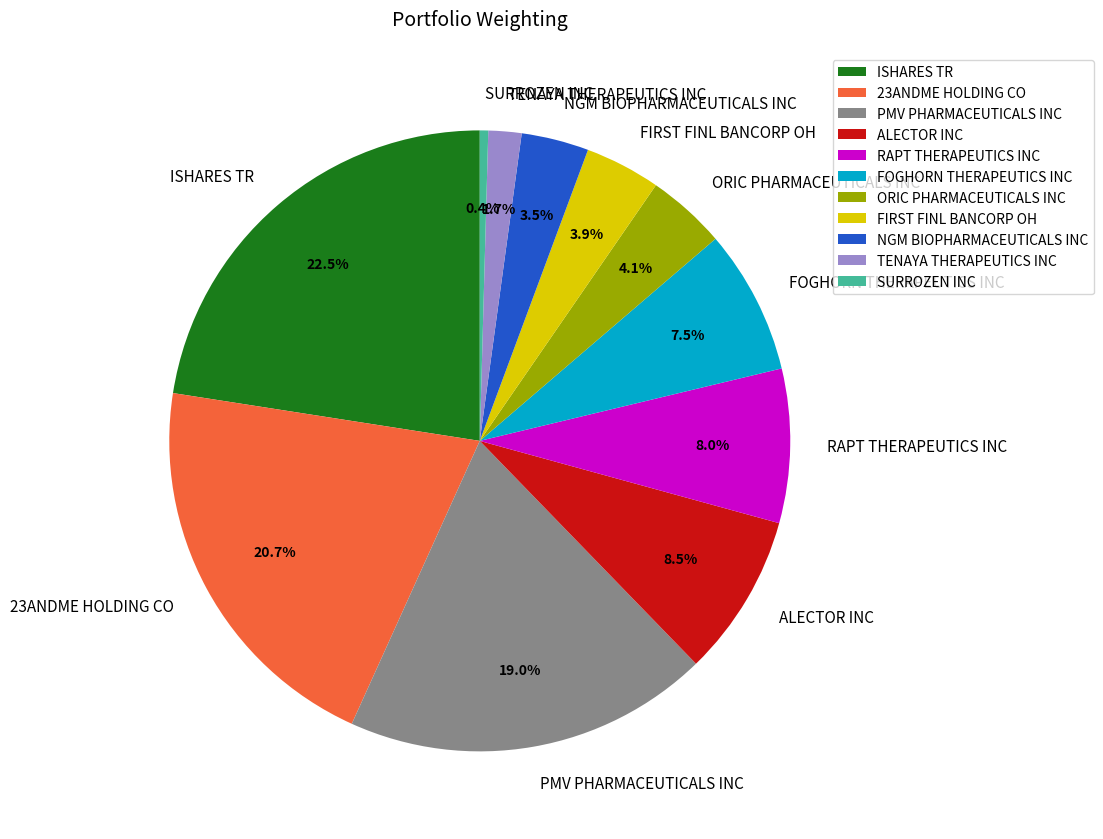

What percentage is the TENAYA THERAPEUTICS INC slice, to the nearest percent?

2%